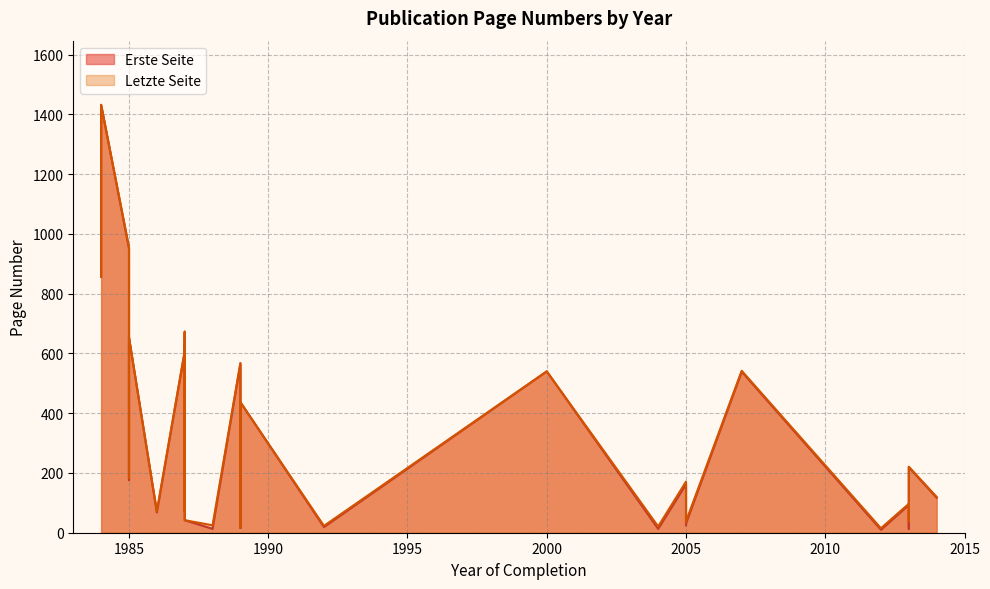

Between 1985 and 1985, which is larger?

1985